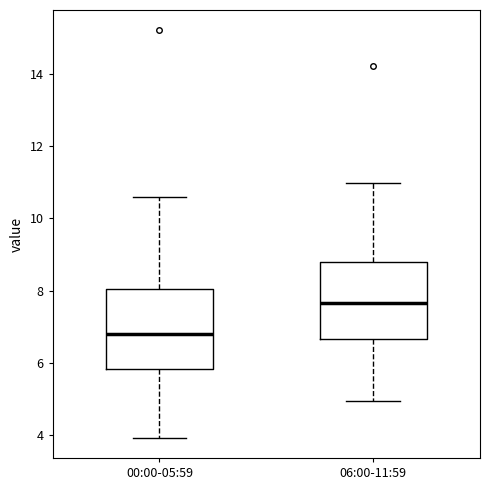

Which box has the lowest median line?

00:00-05:59